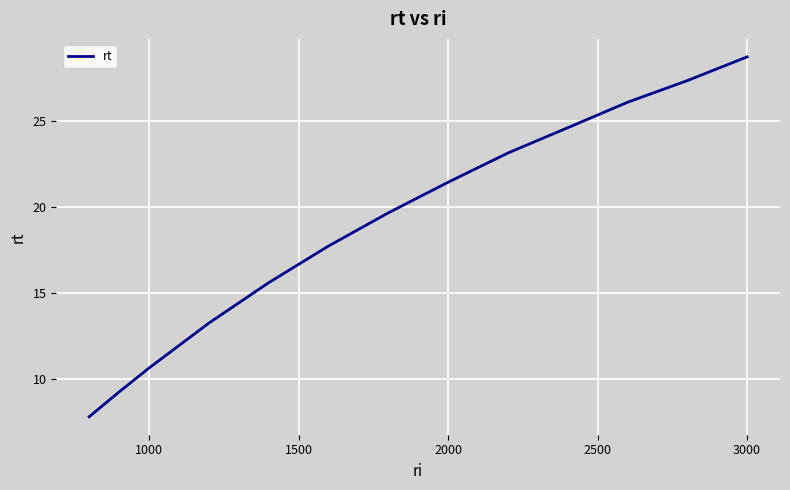

What is the maximum value shown in the chart?

28.7